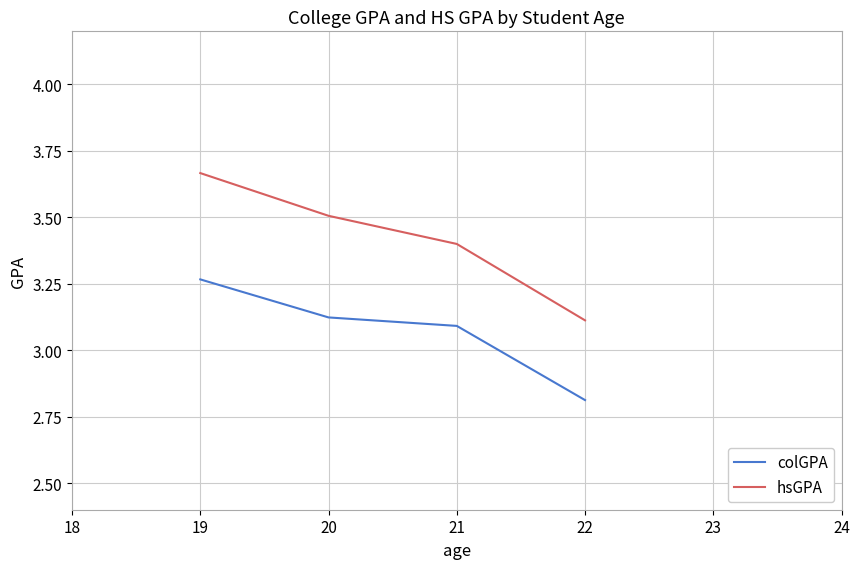

Rank the series by their maximum value, from highest to lowest.

hsGPA, colGPA